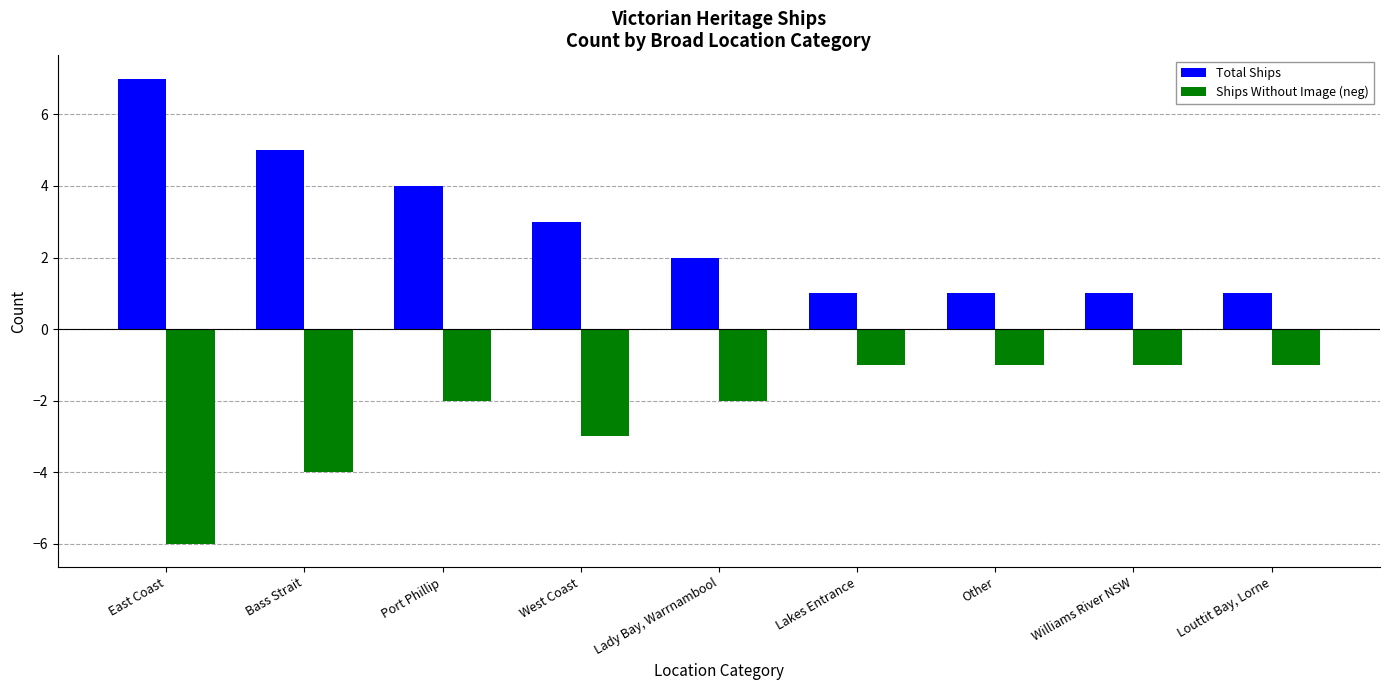

True or false: Ships Without Image (neg) has a value of -1 at Lady Bay, Warrnambool.

False